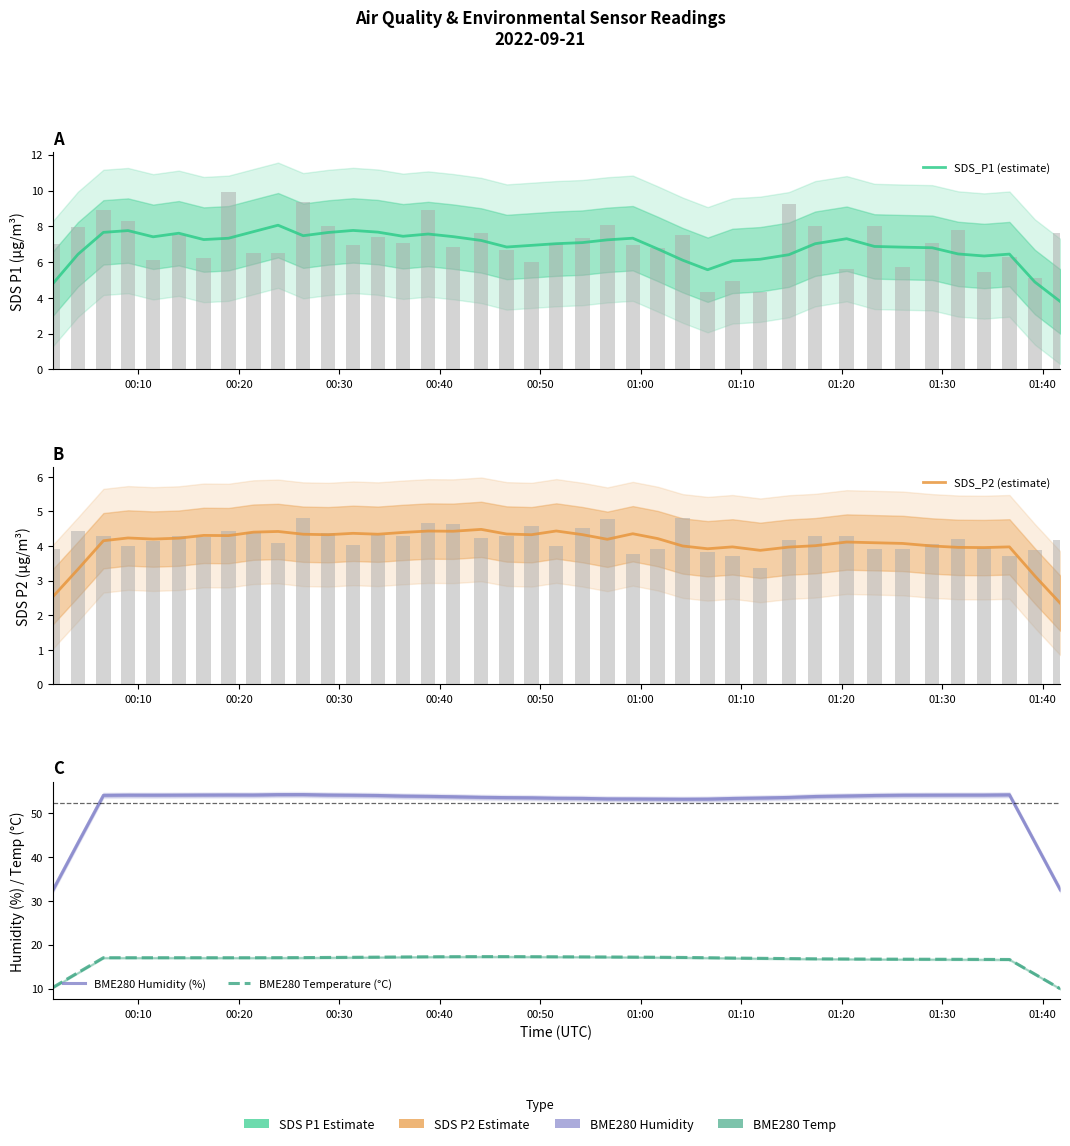

Is it true that SDS_P2 (estimate) equals 1.9 at 31?

False